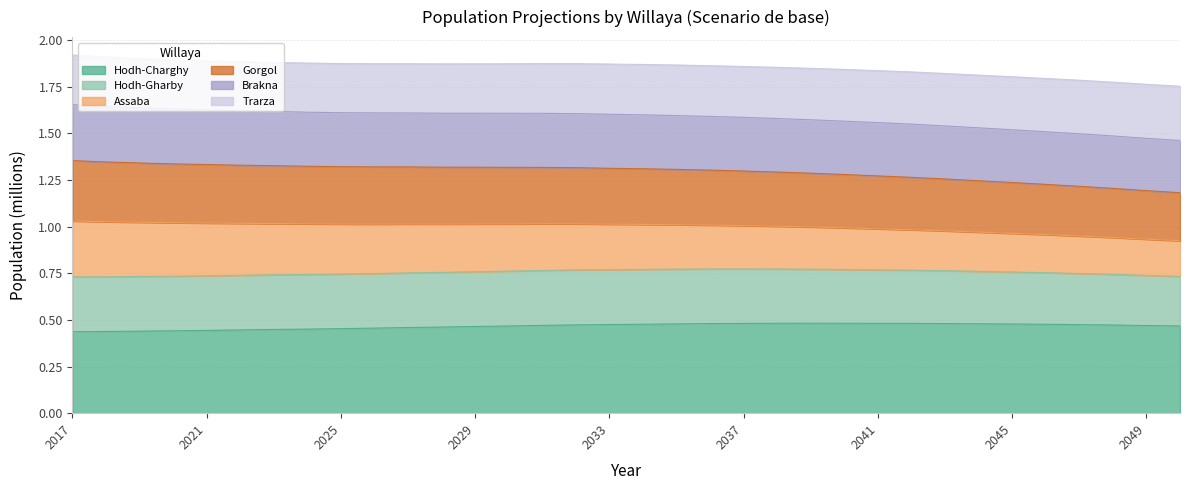

What is the total value across all series at 2021?

1.9